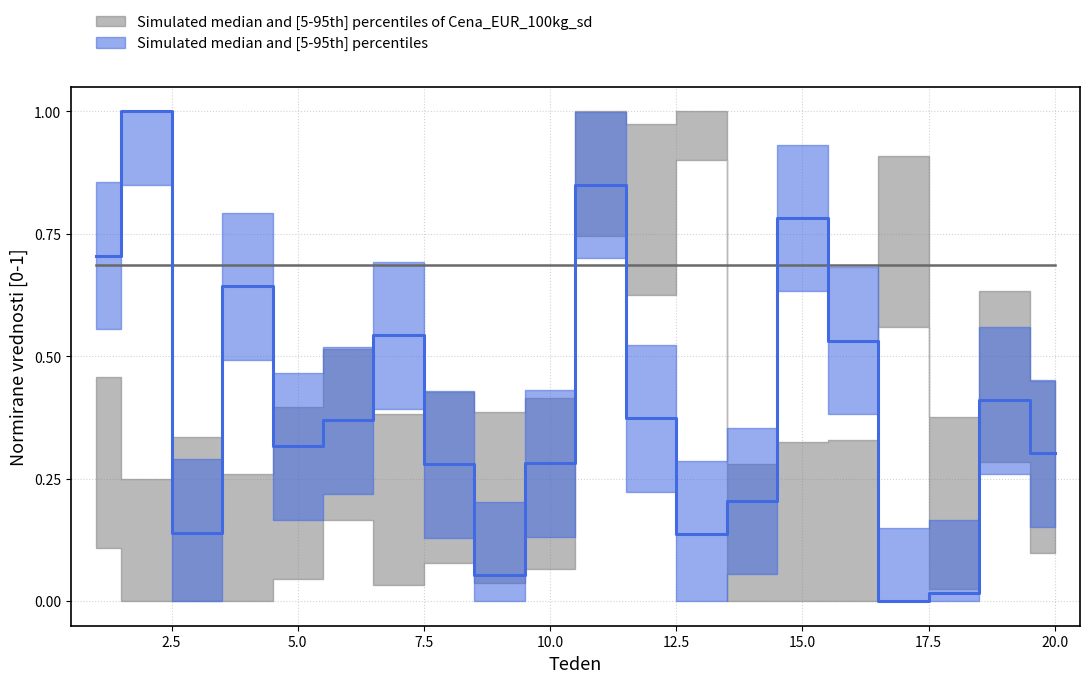

Does the chart display data point markers on the line(s)?

No